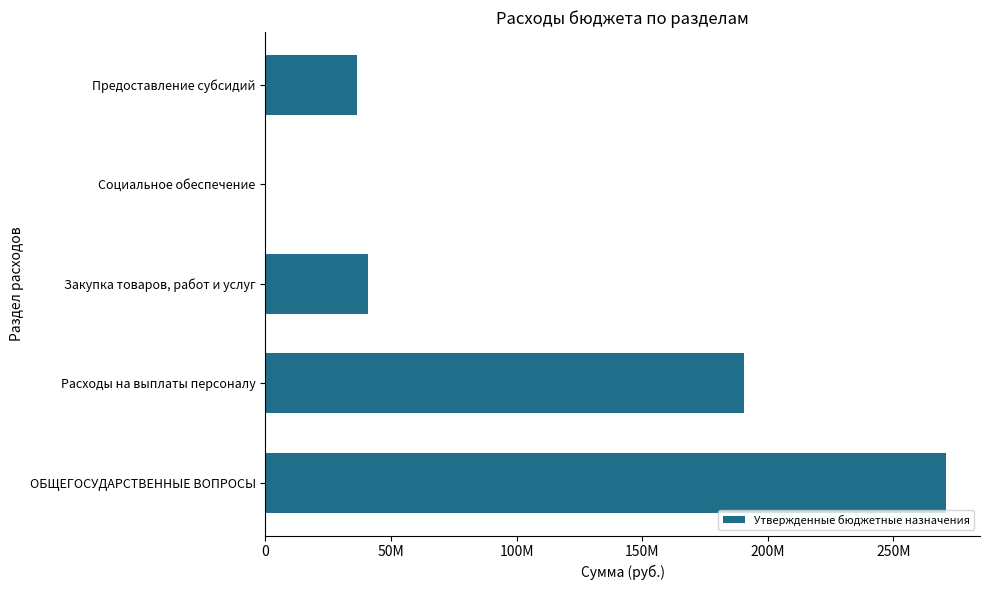

What is the sum of all values?

538788661.8